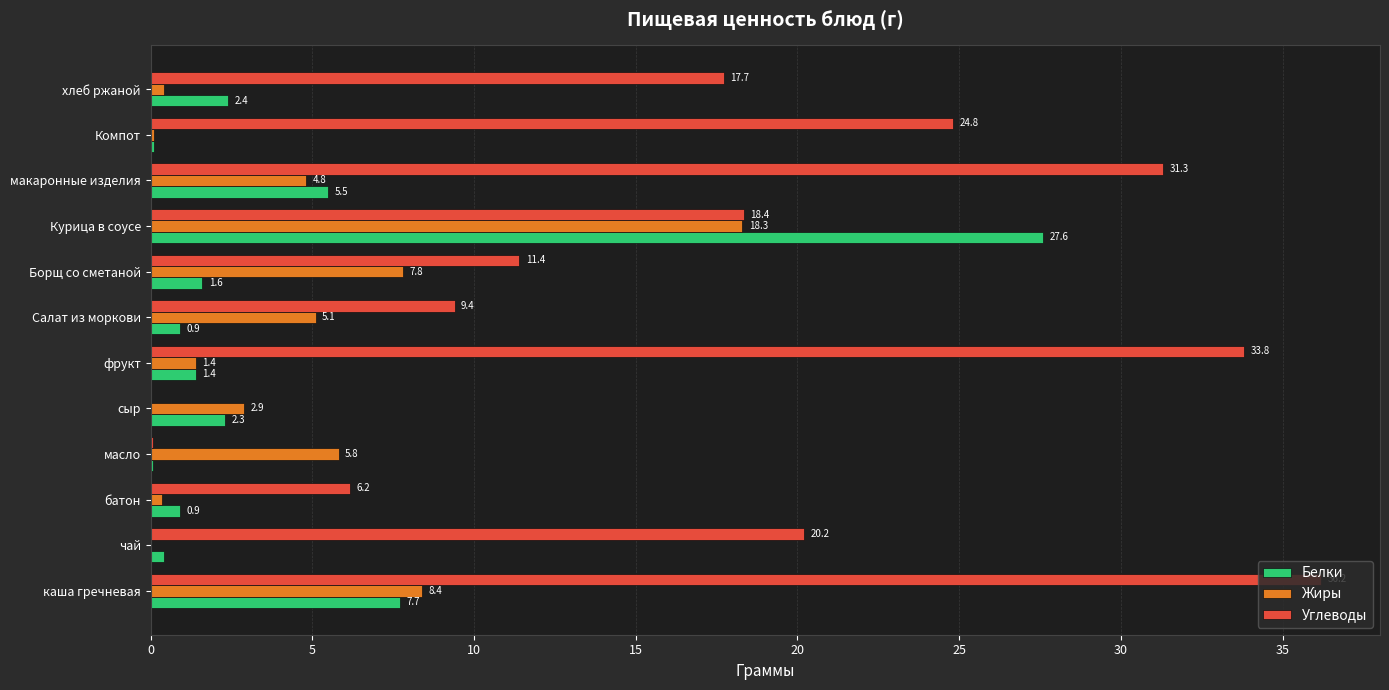

What is the total value across all series at хлеб ржаной?

20.5